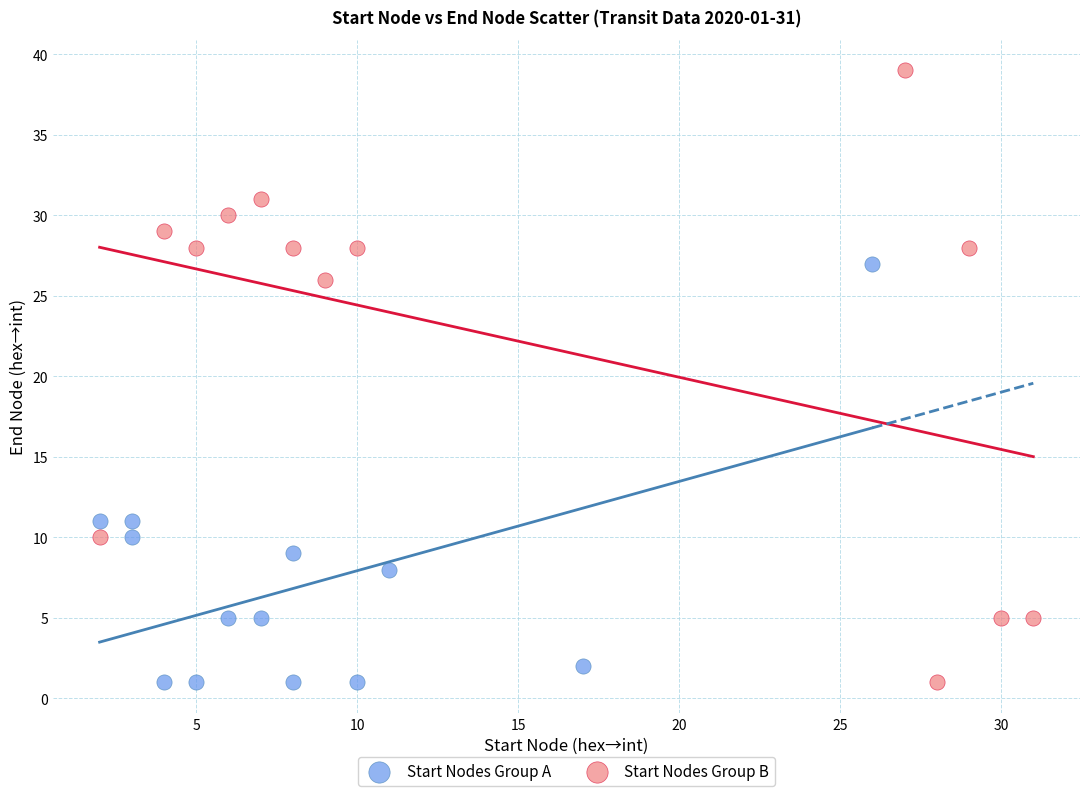

Which series contains the highest Y value?

Start Nodes Group B